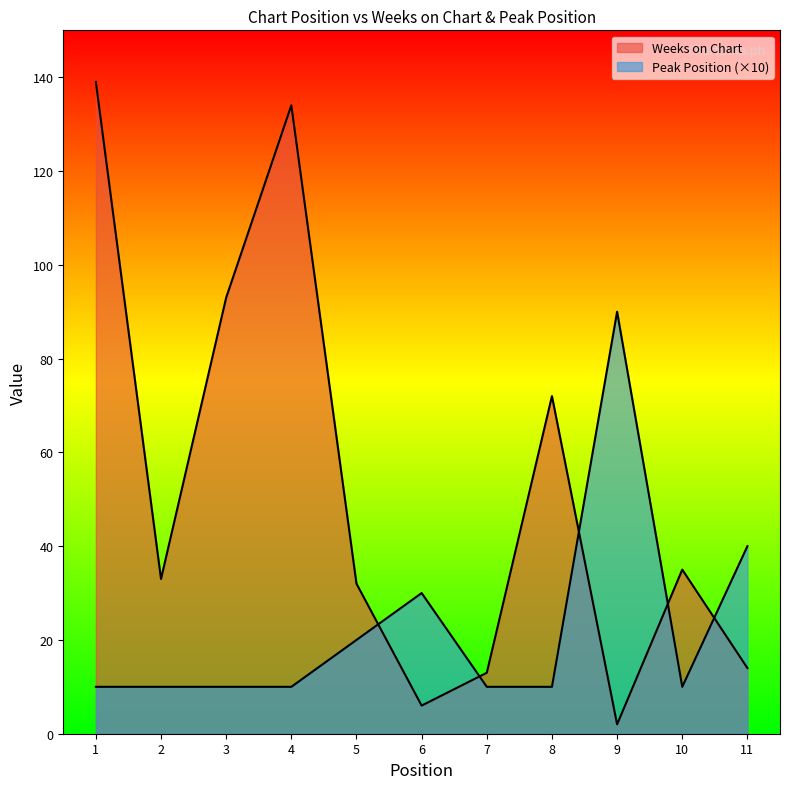

At how many categories does at least one series exceed 101?

2